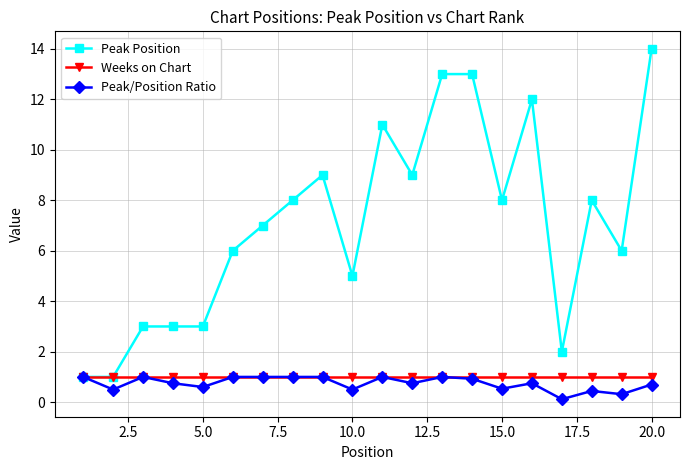

What is the average value of the Weeks on Chart series?

1.0